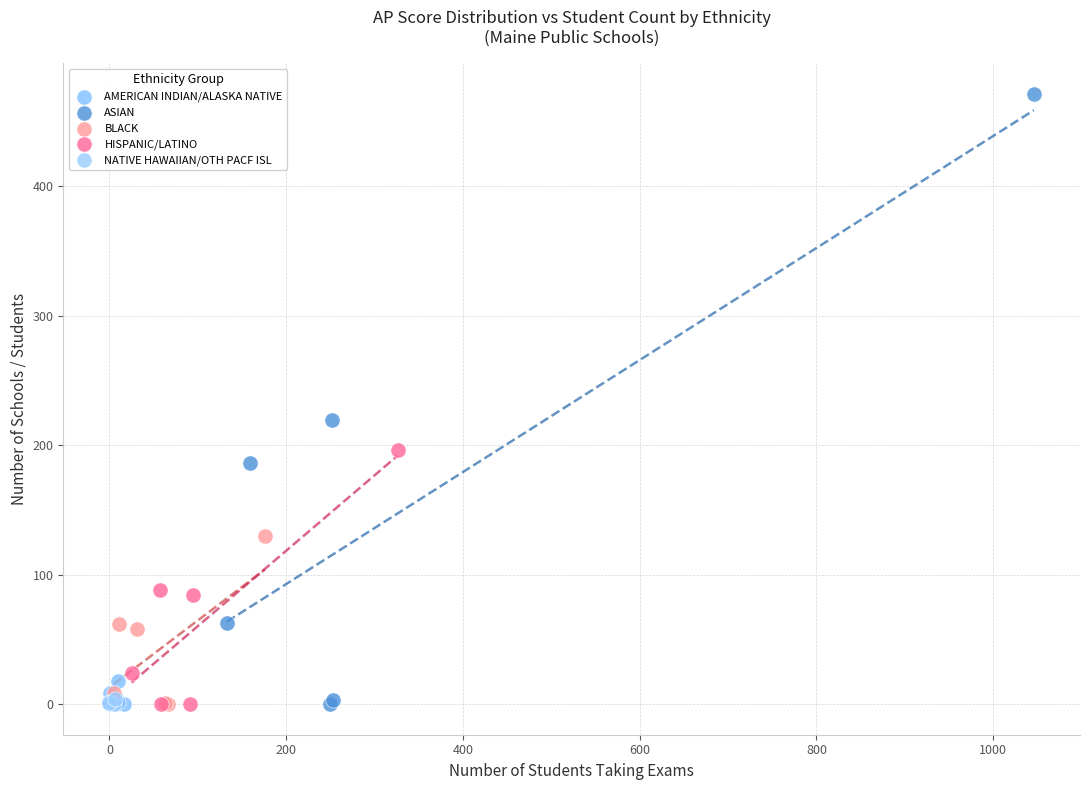

Which series contains the highest Y value?

ASIAN